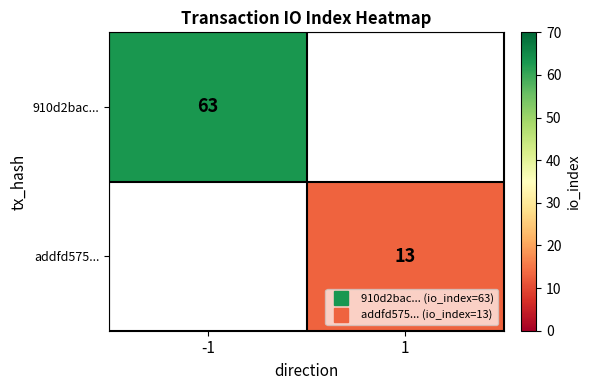

Is it true that 910d2bac... equals 93.0 at -1?

False